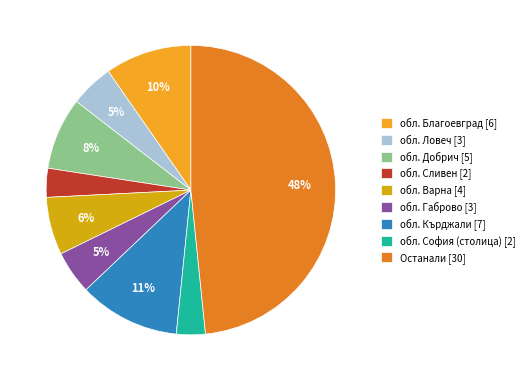

How many segments does this pie chart have?

9